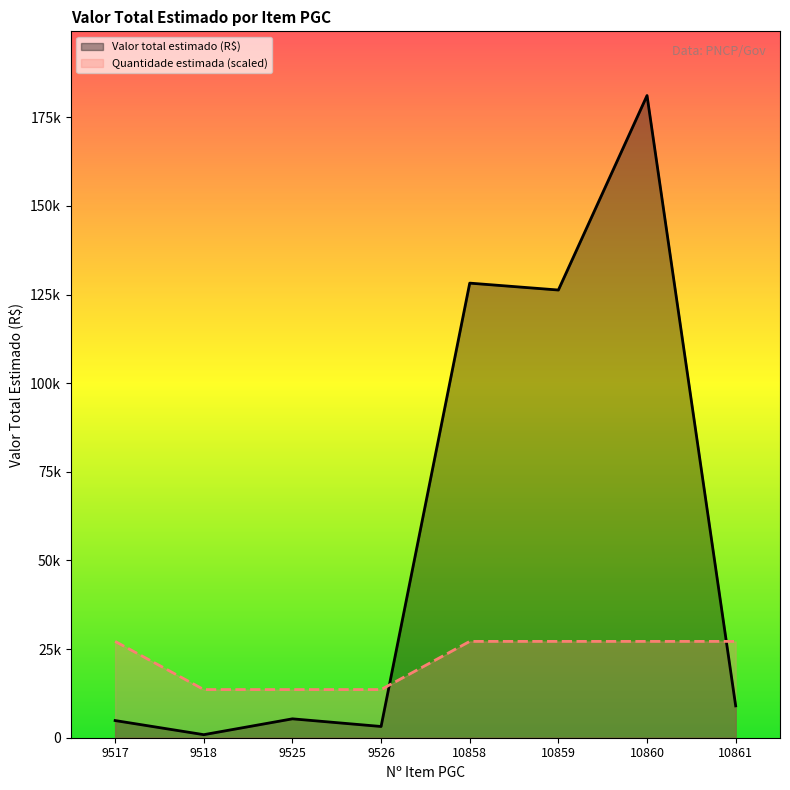

How many interior local peaks does the Valor total estimado (R$) series have?

3